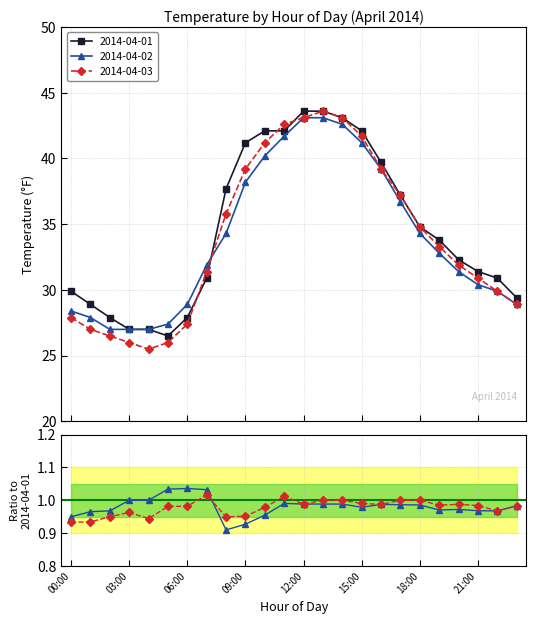

What is the sum of the 2014-04-02 values at 10:00 and 16:00?

79.4